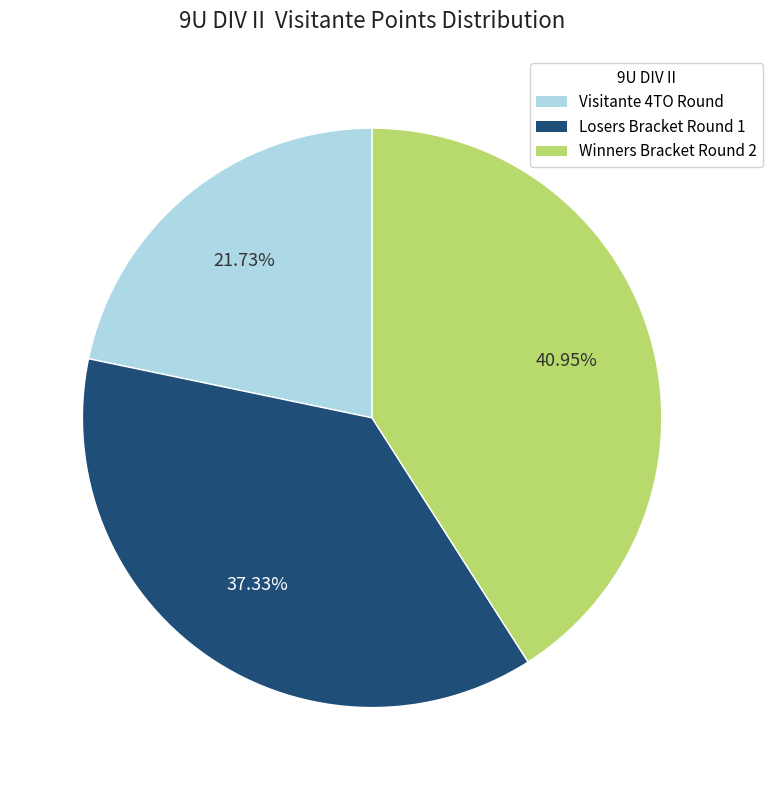

To the nearest percent, what is the difference between the largest and smallest slice percentages?

19%